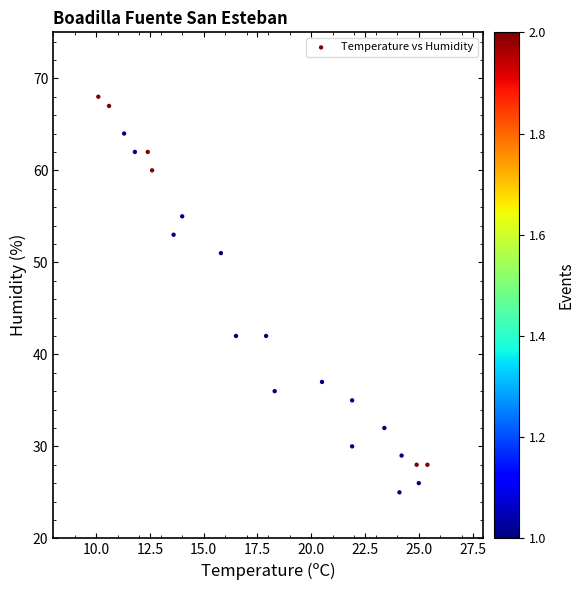

What is the range of Y values (max minus min)?

43